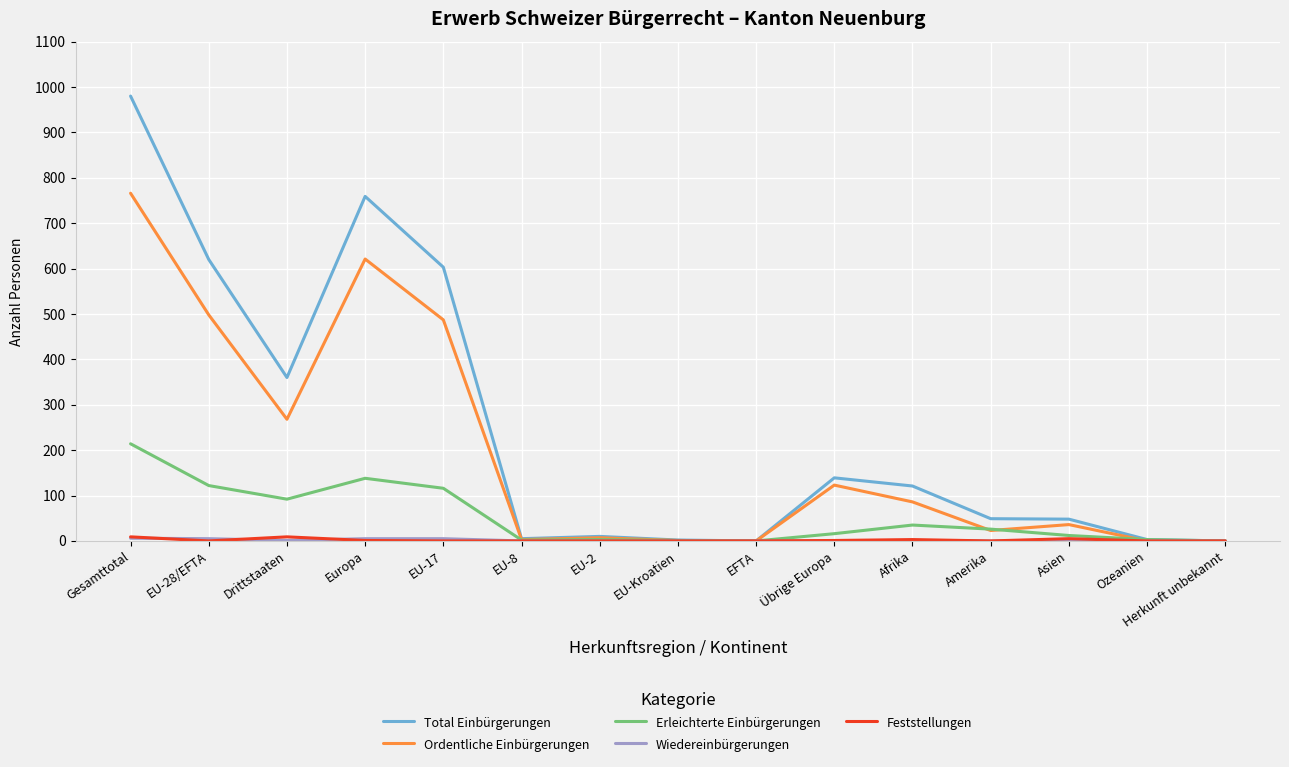

Where is the first local maximum for Erleichterte Einbürgerungen?

Europa